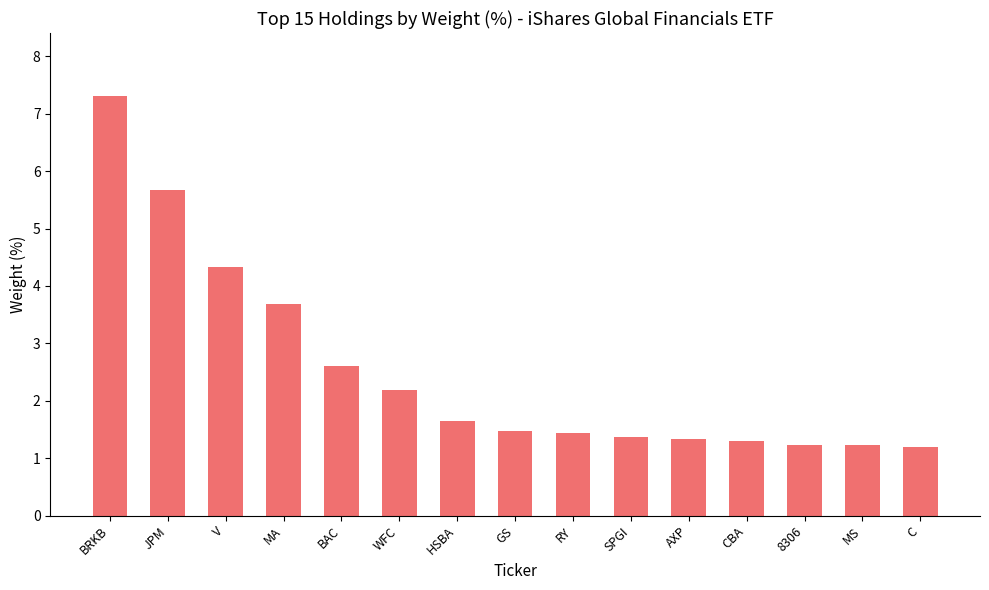

The value at SPGI is 0.6. True or false?

False